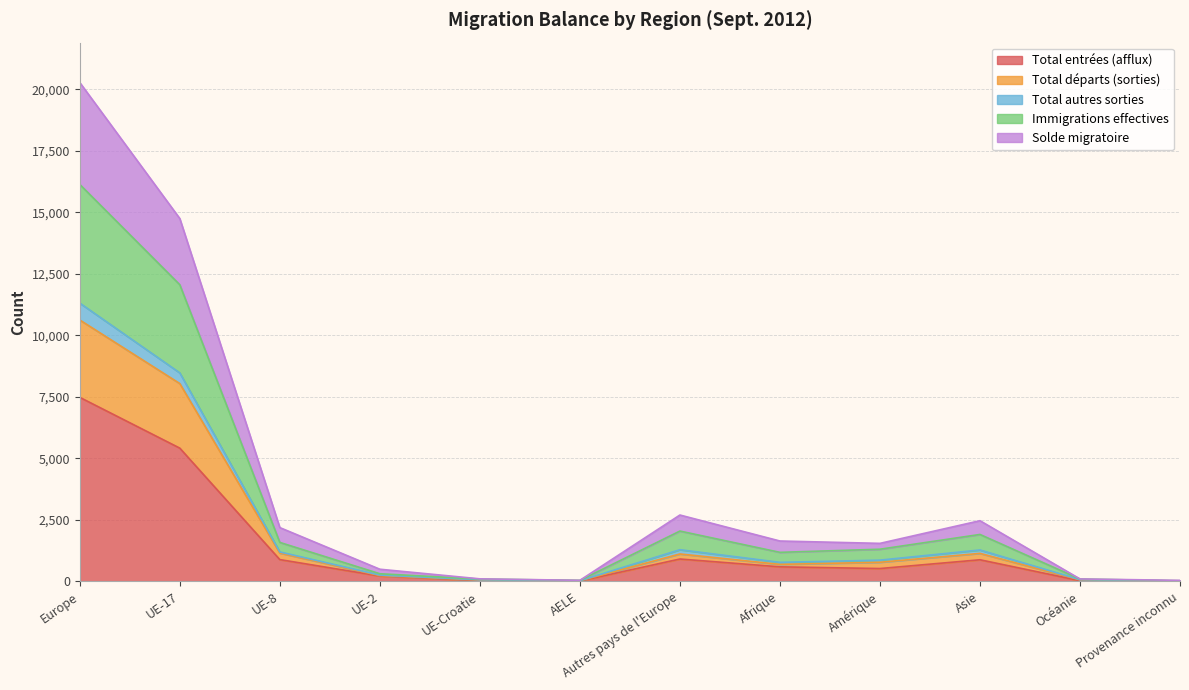

The Total départs (sorties) series shows 372 at UE-2. True or false?

False